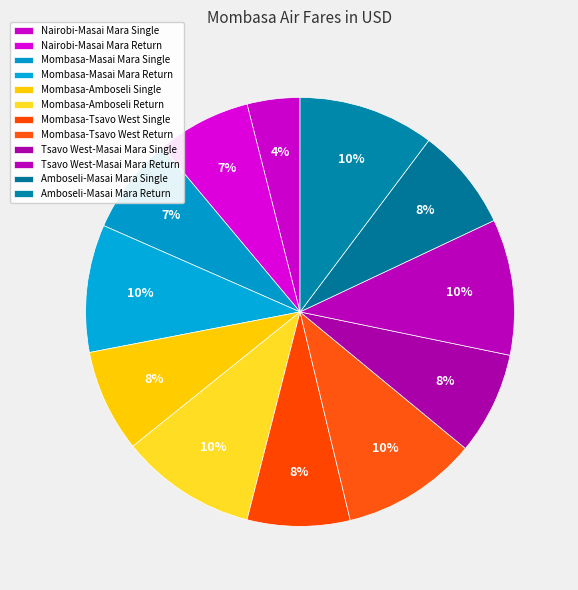

Does any single category account for the majority?

No